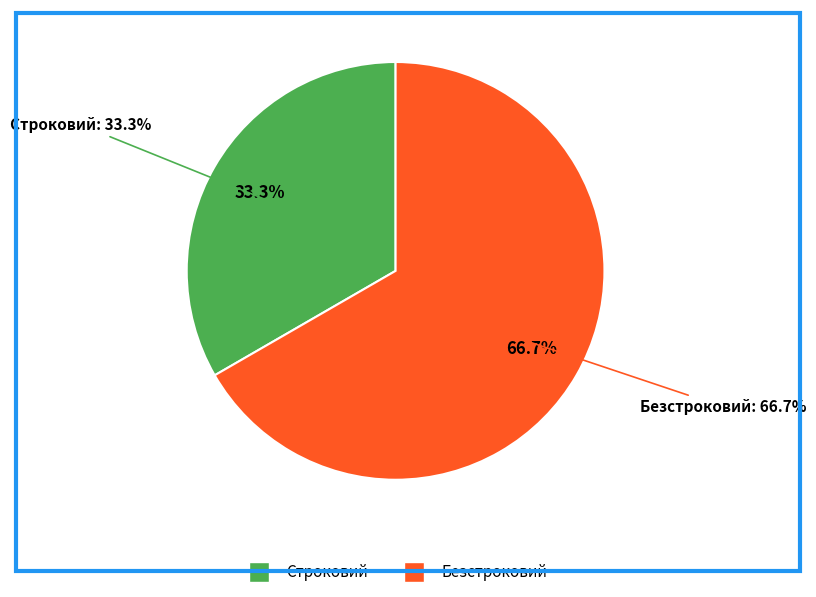

Combined, what portion of the pie is Строковий and Безстроковий?

100.0%